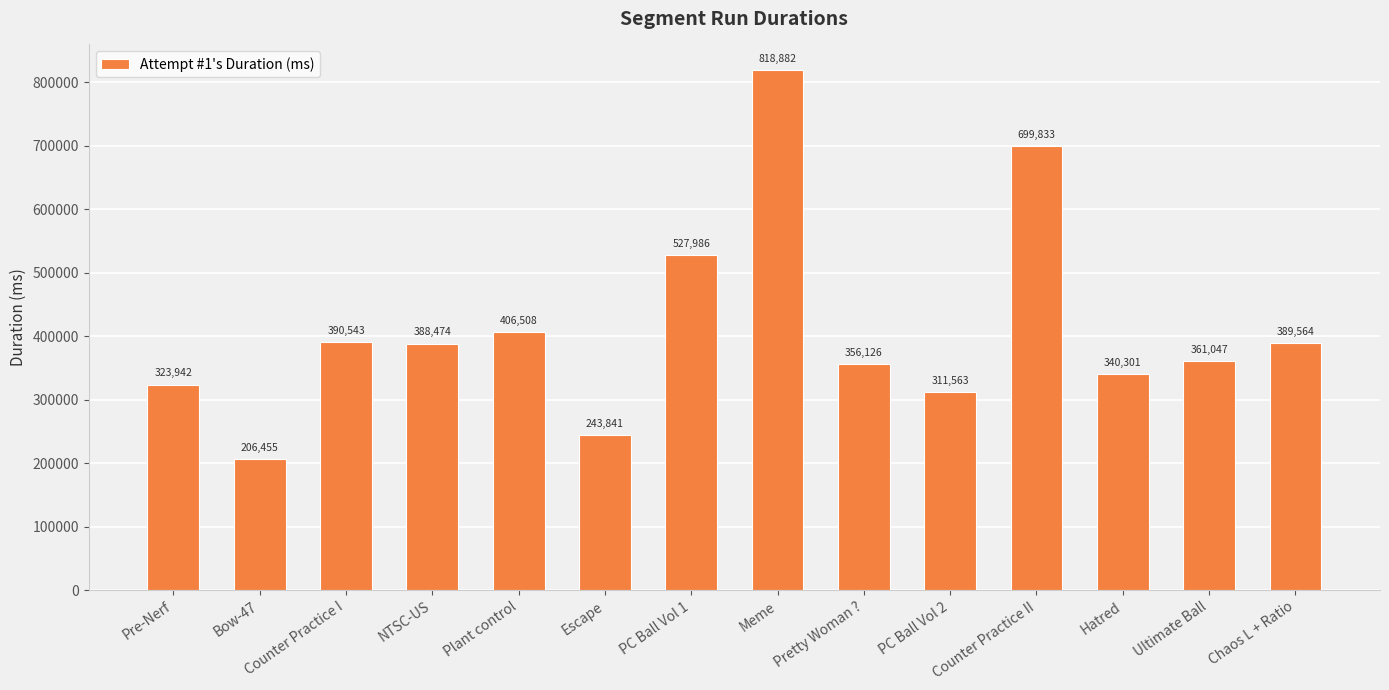

Rank the categories by value from lowest to highest.

Bow-47, Escape, PC Ball Vol 2, Pre-Nerf, Hatred, Pretty Woman ?, Ultimate Ball, NTSC-US, Chaos L + Ratio, Counter Practice I, Plant control, PC Ball Vol 1, Counter Practice II, Meme